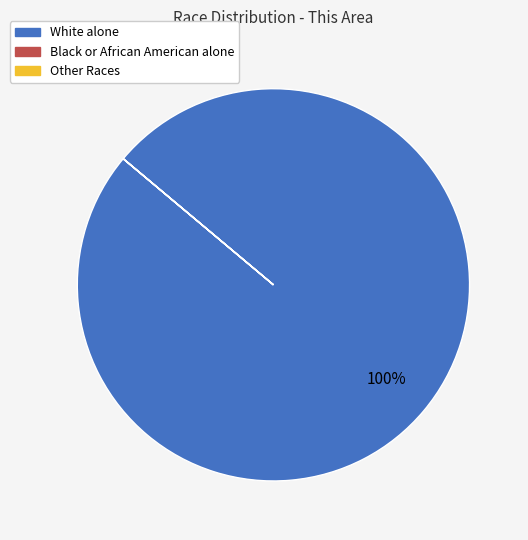

To the nearest percent, what is the difference between the largest and smallest slice percentages?

100%